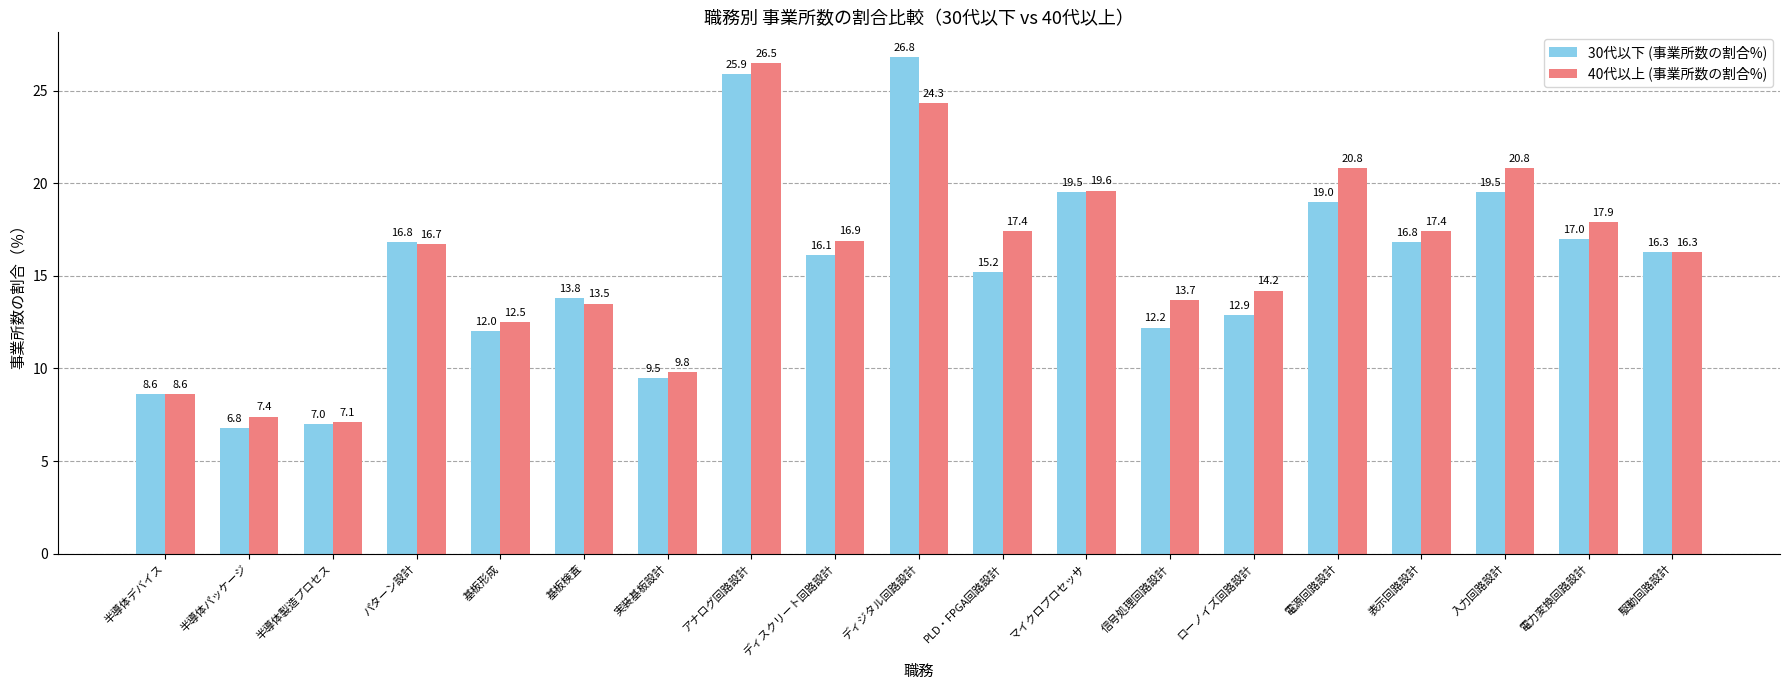

Reading right to left, list all the values displayed in this chart.

30代以下 (事業所数の割合%): 16.3	17.0	19.5	16.8	19.0	12.9	12.2	19.5	15.2	26.8	16.1	25.9	9.5	13.8	12.0	16.8	7.0	6.8	8.6
40代以上 (事業所数の割合%): 16.3	17.9	20.8	17.4	20.8	14.2	13.7	19.6	17.4	24.3	16.9	26.5	9.8	13.5	12.5	16.7	7.1	7.4	8.6